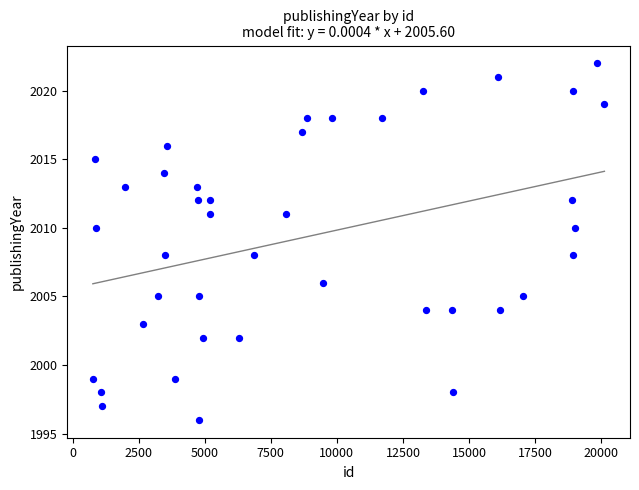

What is the range of X values (max minus min)?

19356